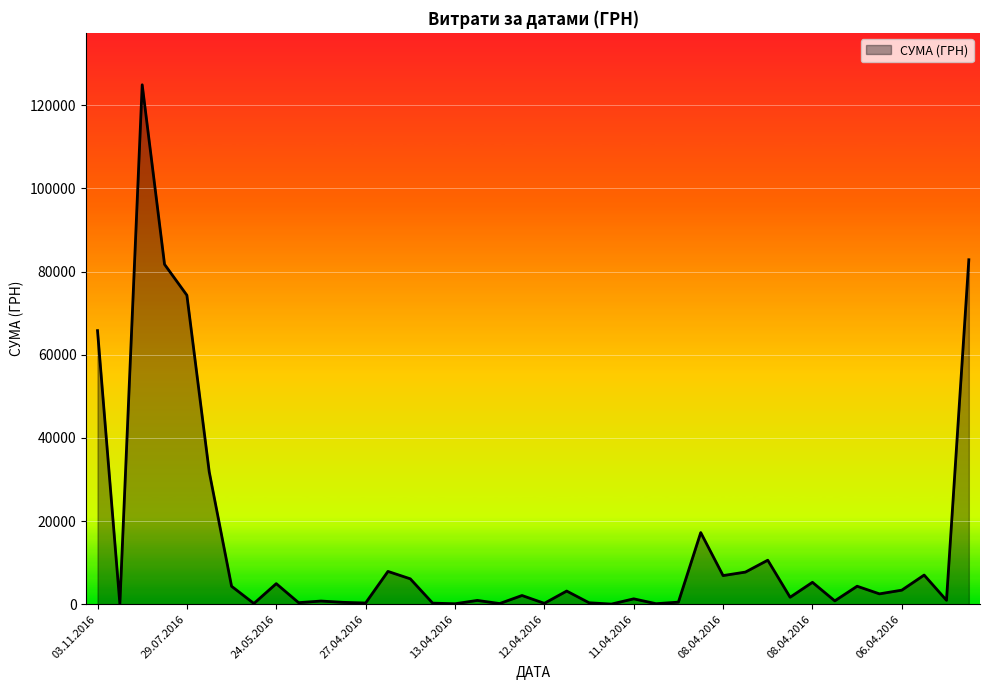

What is the maximum value shown in the chart?

124904.8